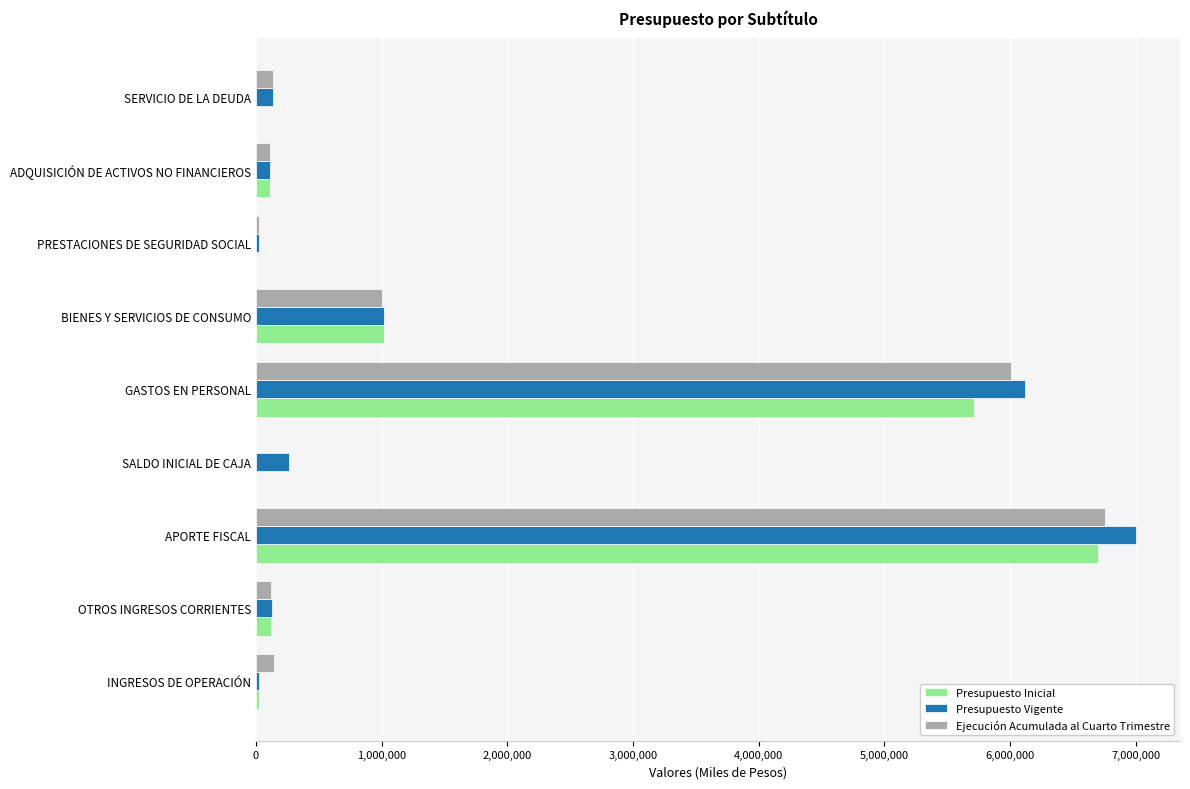

At which category is the sum across all series the highest?

APORTE FISCAL